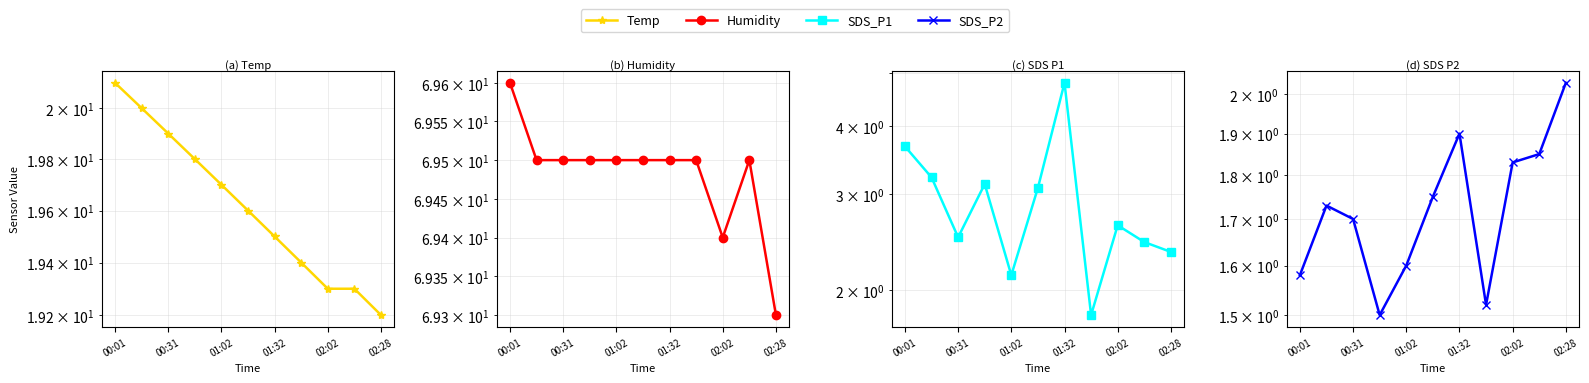

Is the value of SDS_P2 at 00:01 greater than the value of SDS_P1 at 00:31?

No